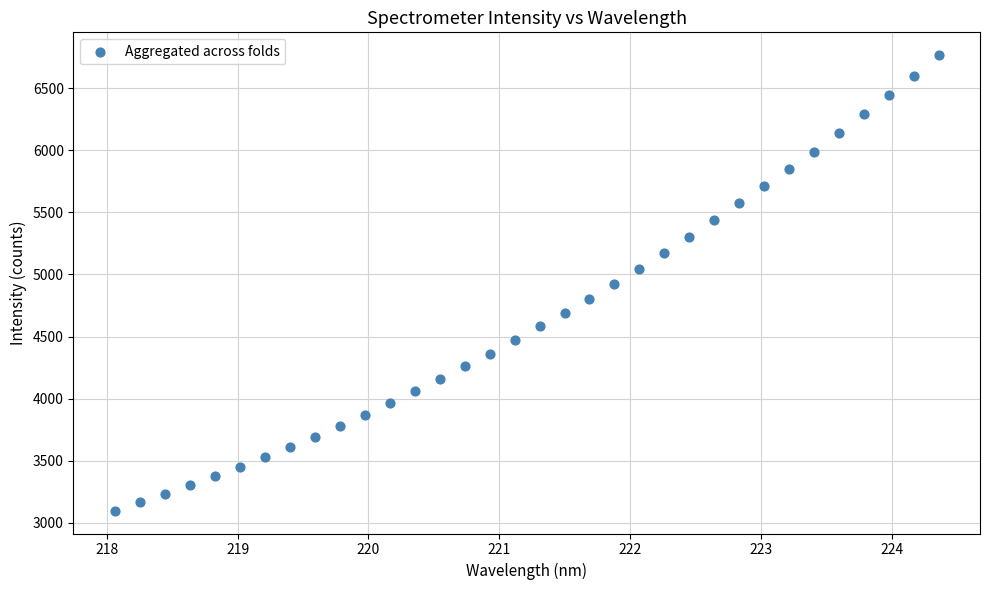

What is the range of X values (max minus min)?

6.3